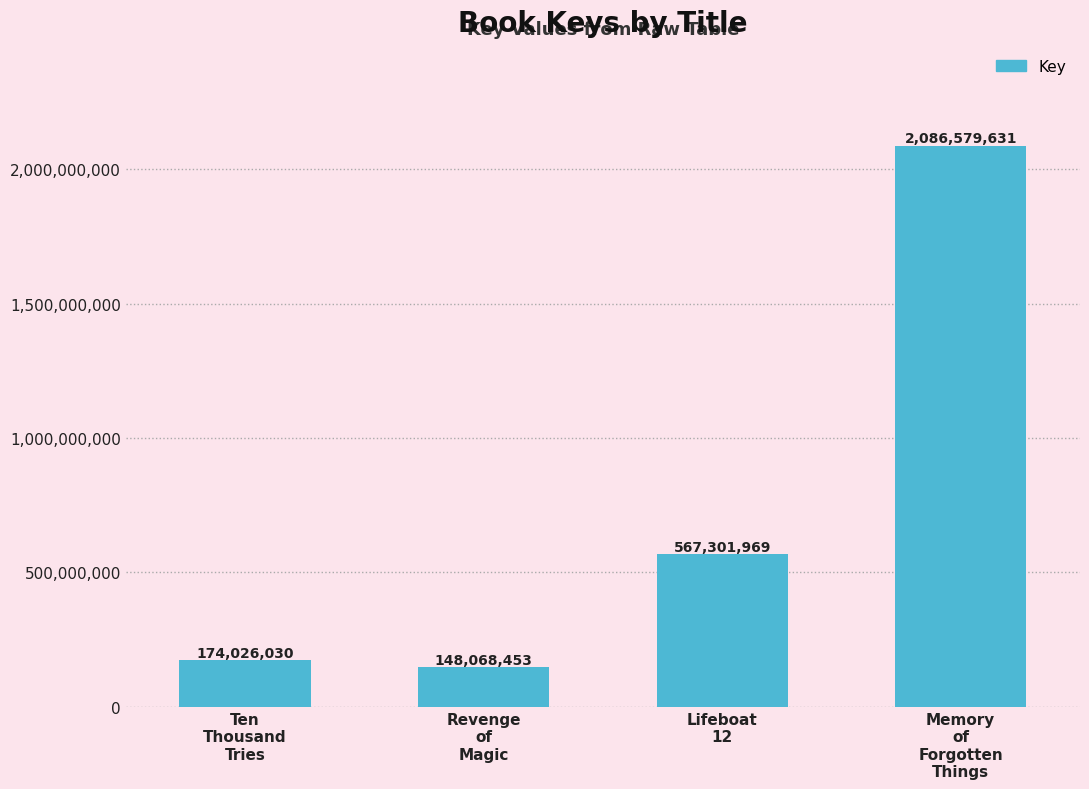

What position from the right is Memory
of
Forgotten
Things?

1